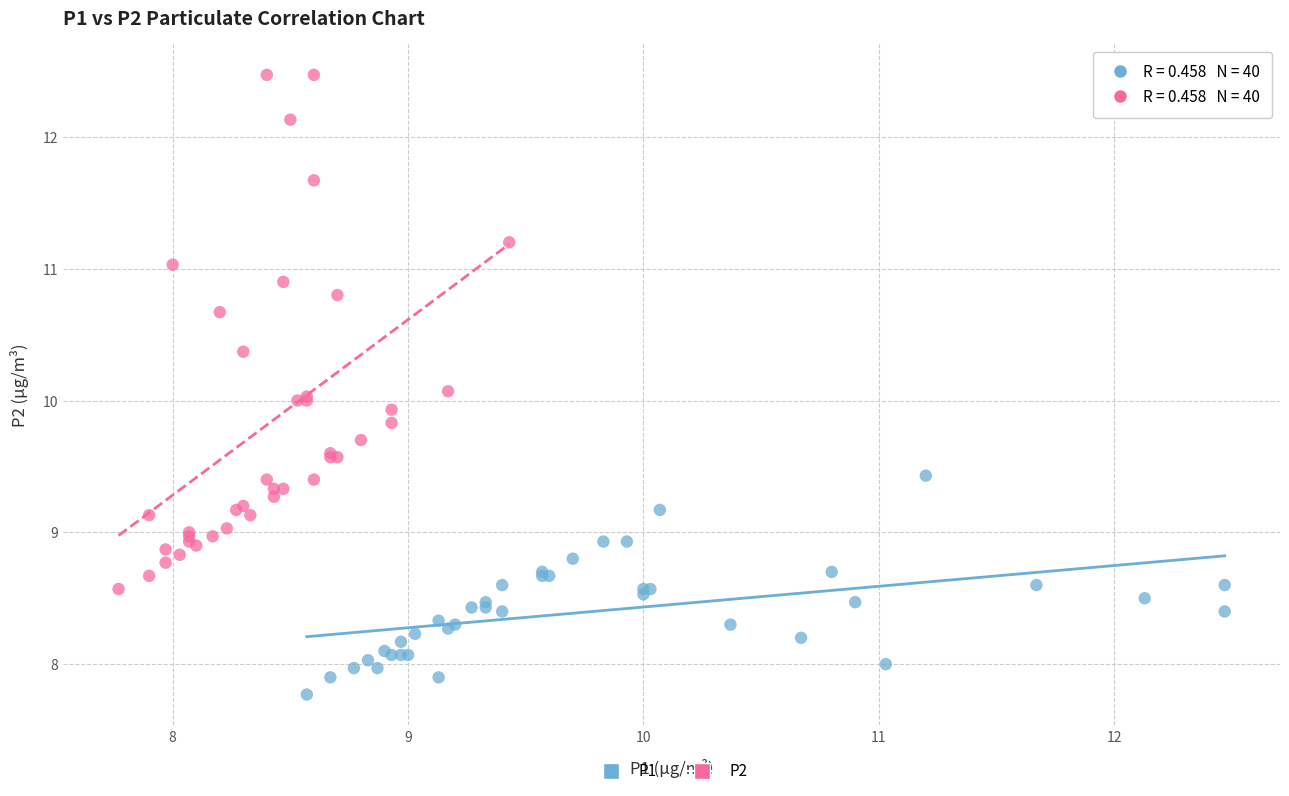

Which series has the largest Y range (max minus min)?

P2